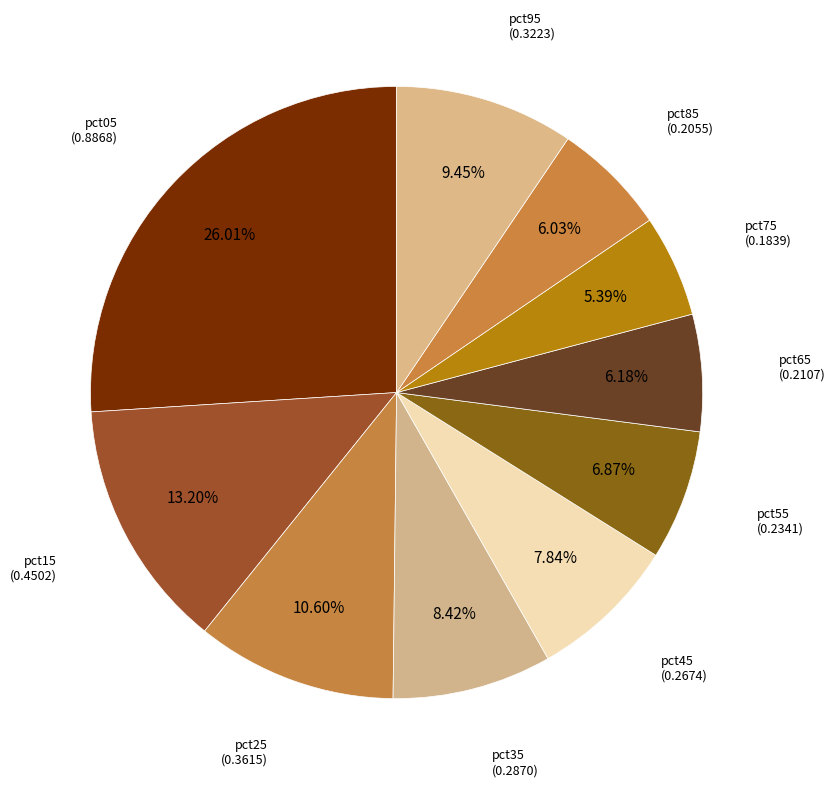

Which slice is the largest?

pct05